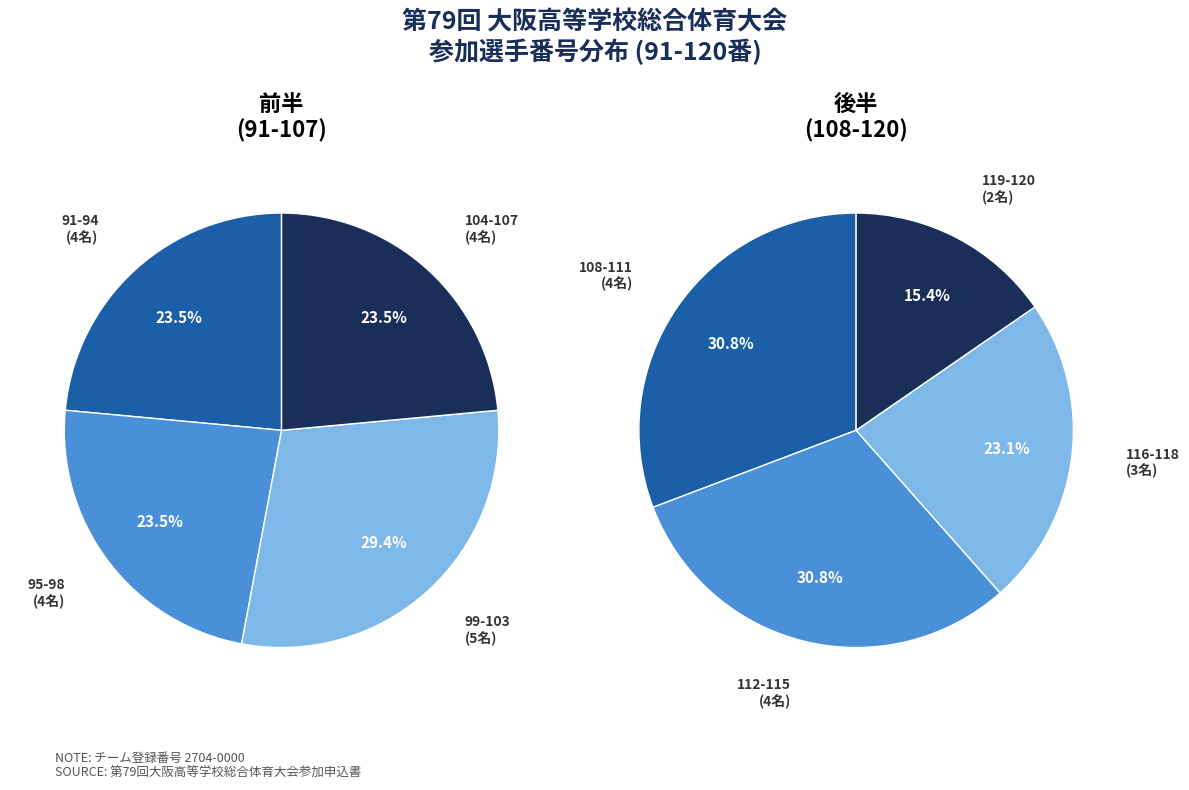

Is there a majority slice in this chart?

No